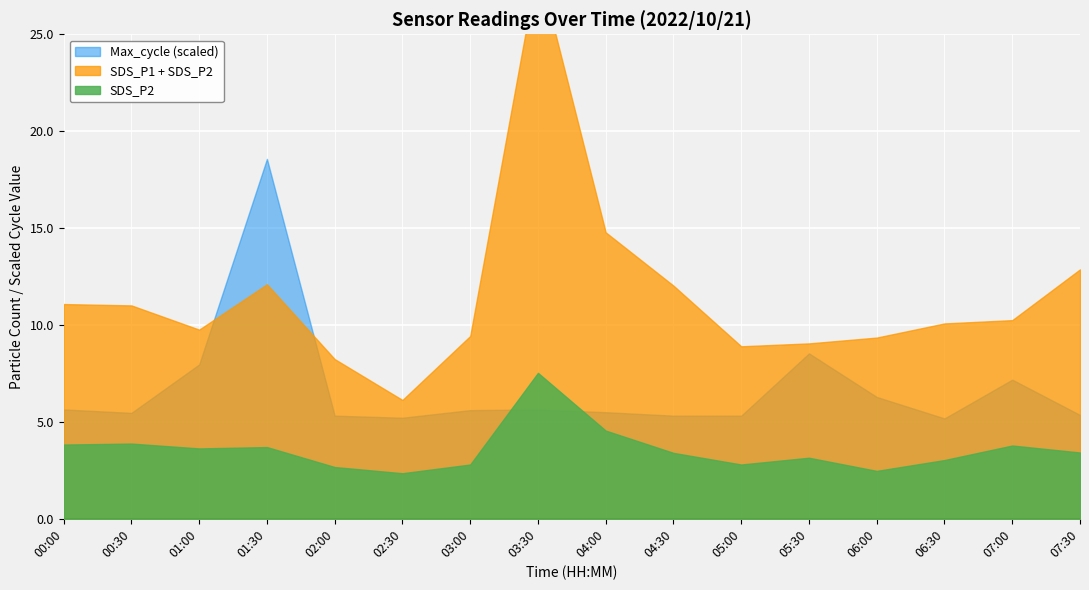

What is the average value of the SDS_P1 series?

7.9